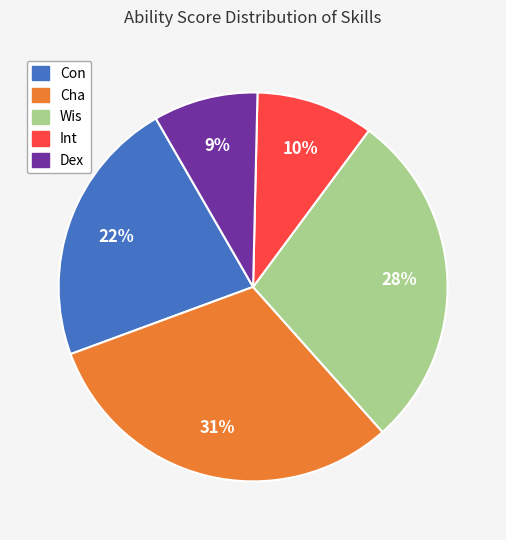

To the nearest percent, what is the average slice percentage?

20%